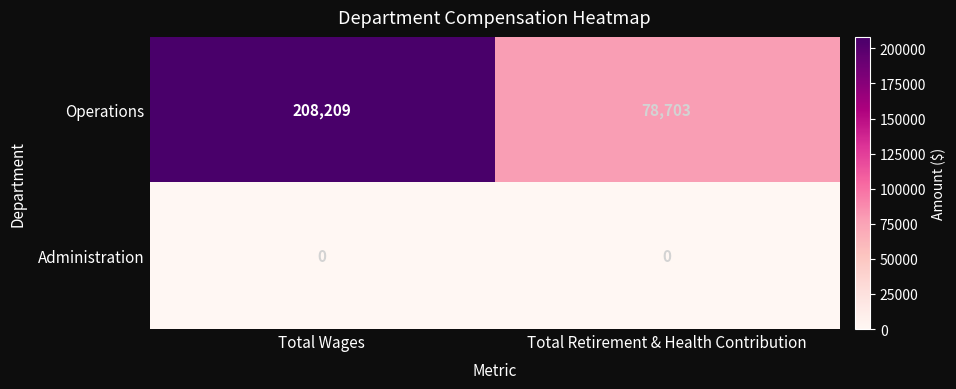

How many categories are shown in the chart?

2